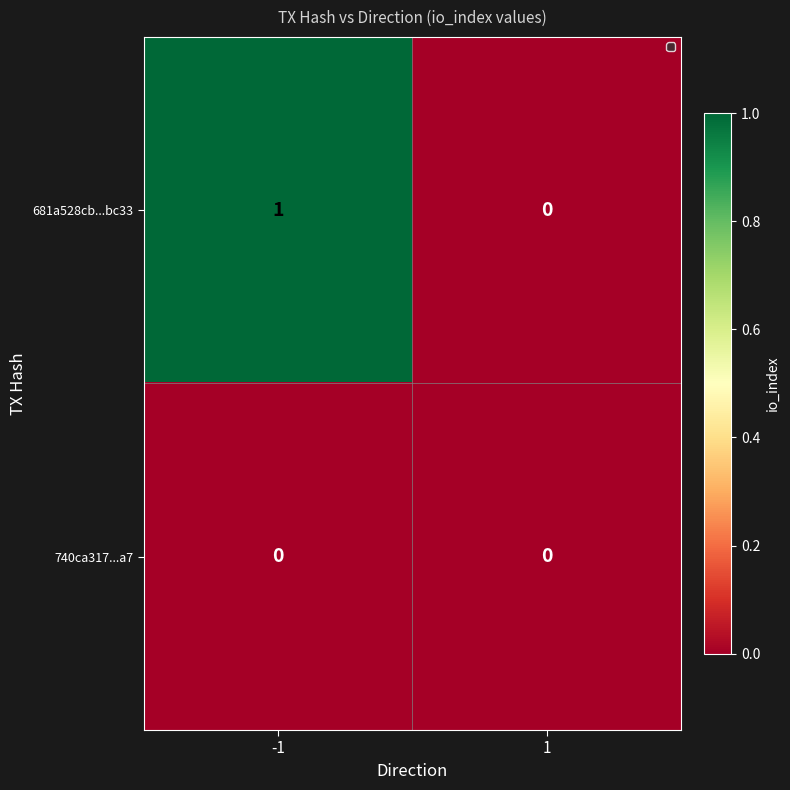

The 740ca317...a7 series shows 0 at 1. True or false?

True